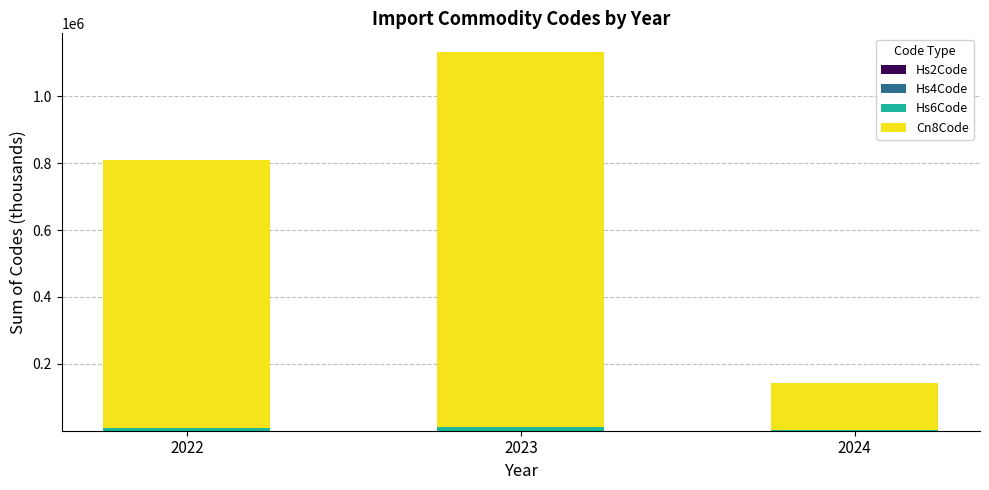

At which category is the sum across all series the highest?

2023